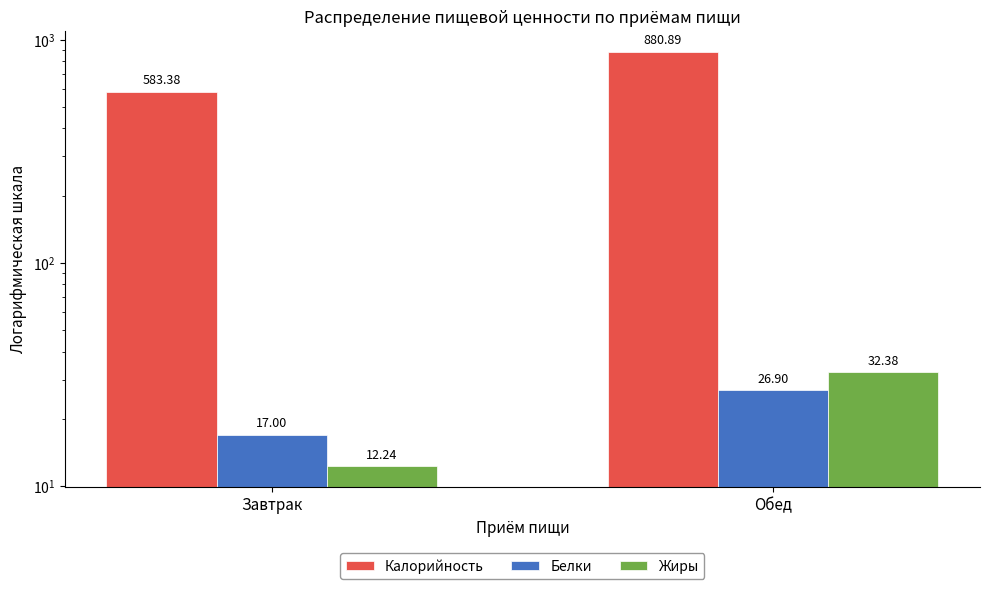

Reading left to right, list all the values displayed in this chart.

Калорийность: 583.4	880.9
Белки: 17.0	26.9
Жиры: 12.2	32.4